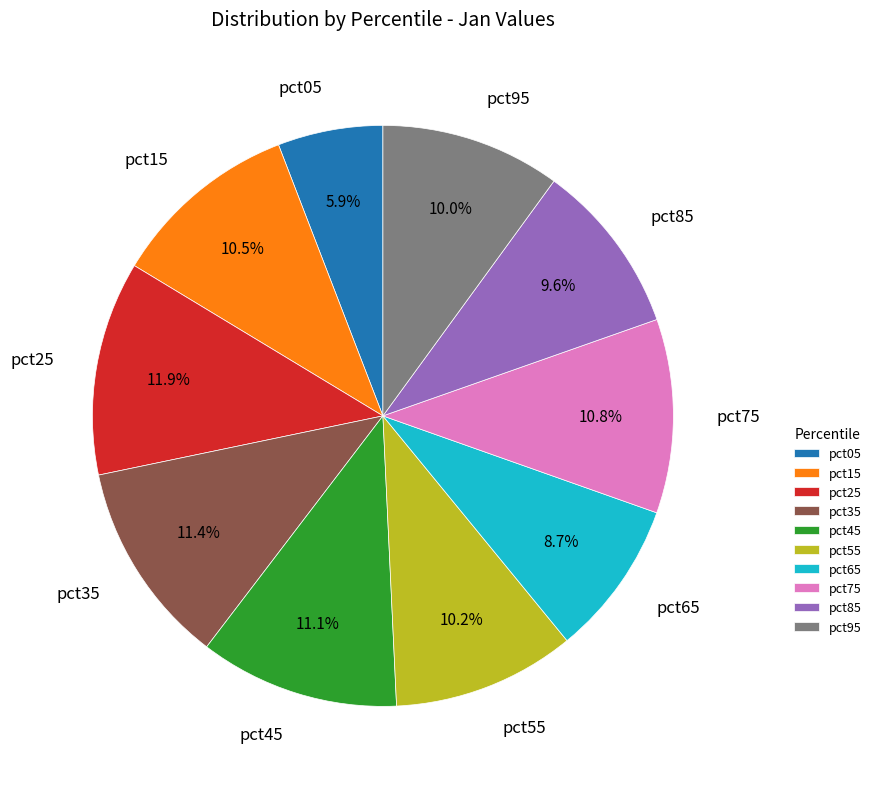

How many segments does this pie chart have?

10